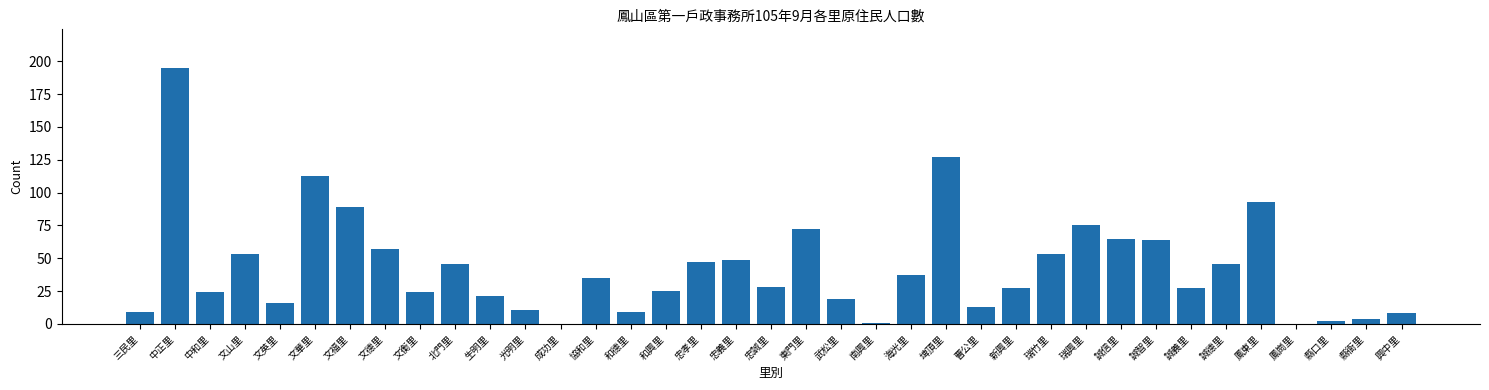

What is the sum of all values?

1584